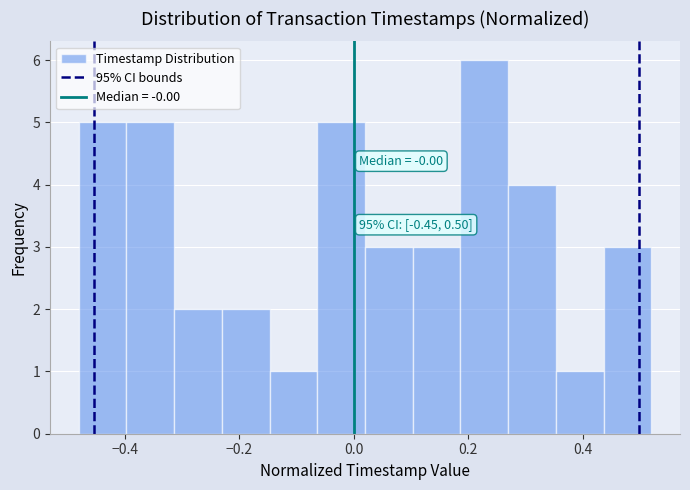

Over which range of the x-axis is the bar tallest?

0.18 to 0.26